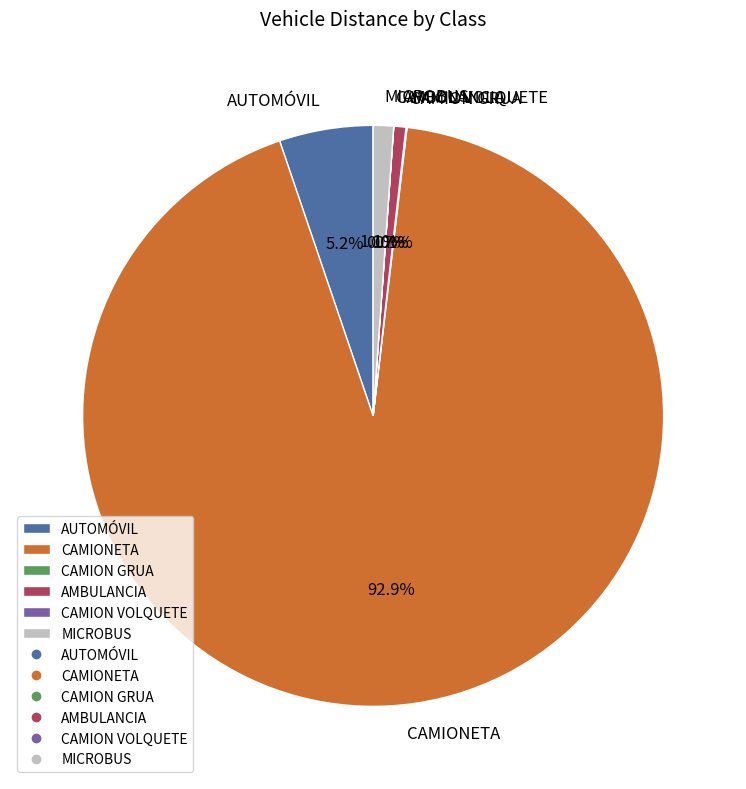

What percentage do AMBULANCIA and MICROBUS together represent?

1.8%